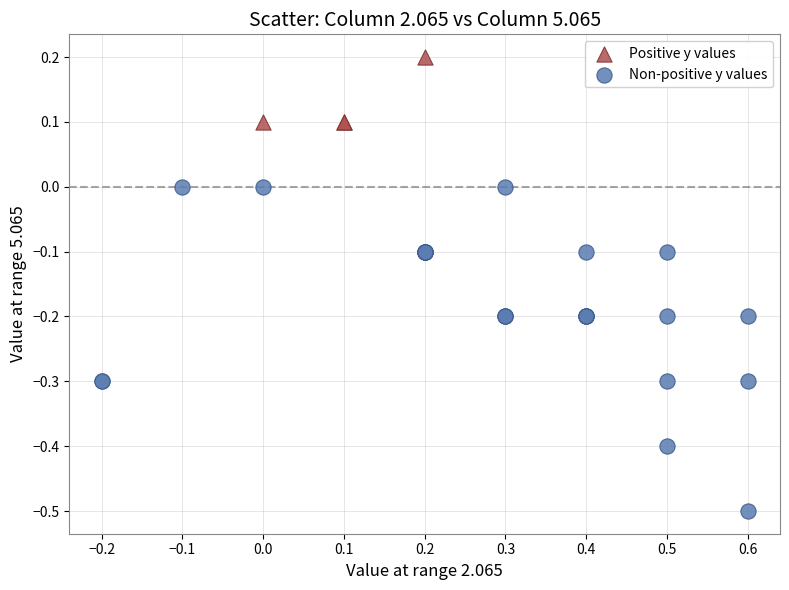

What are all the series names shown in the legend?

Positive y values, Non-positive y values